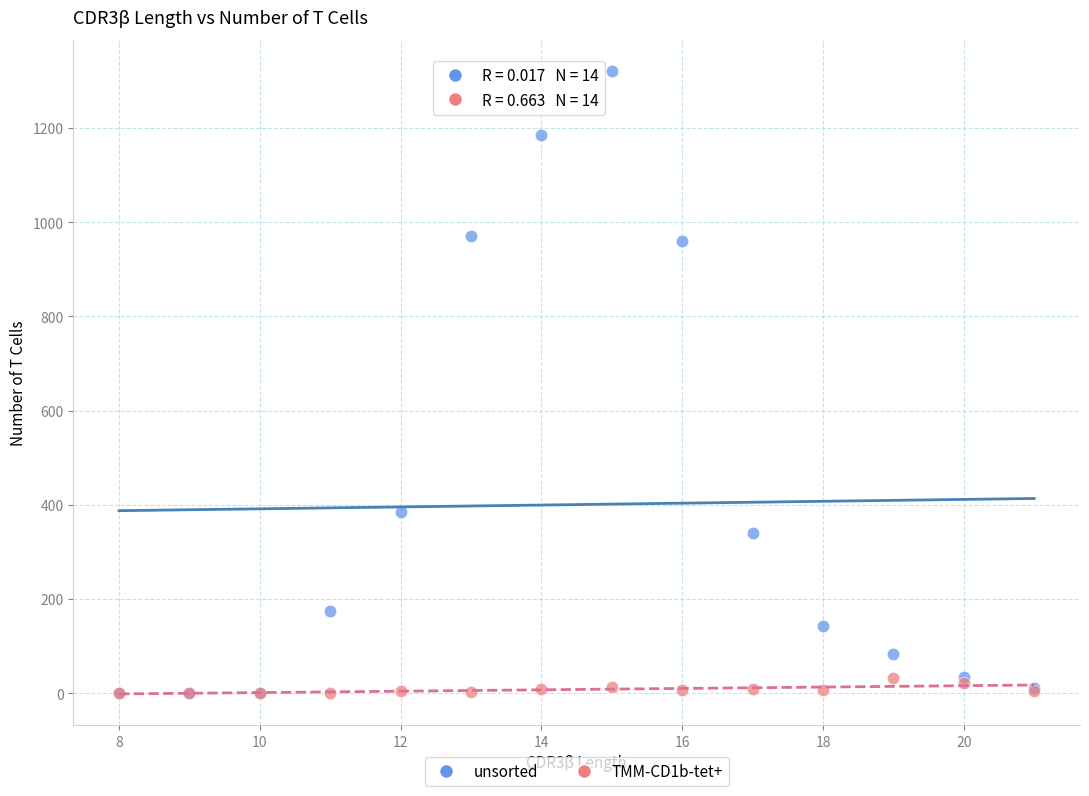

In the unsorted series, what Y value is closest to 660?

384